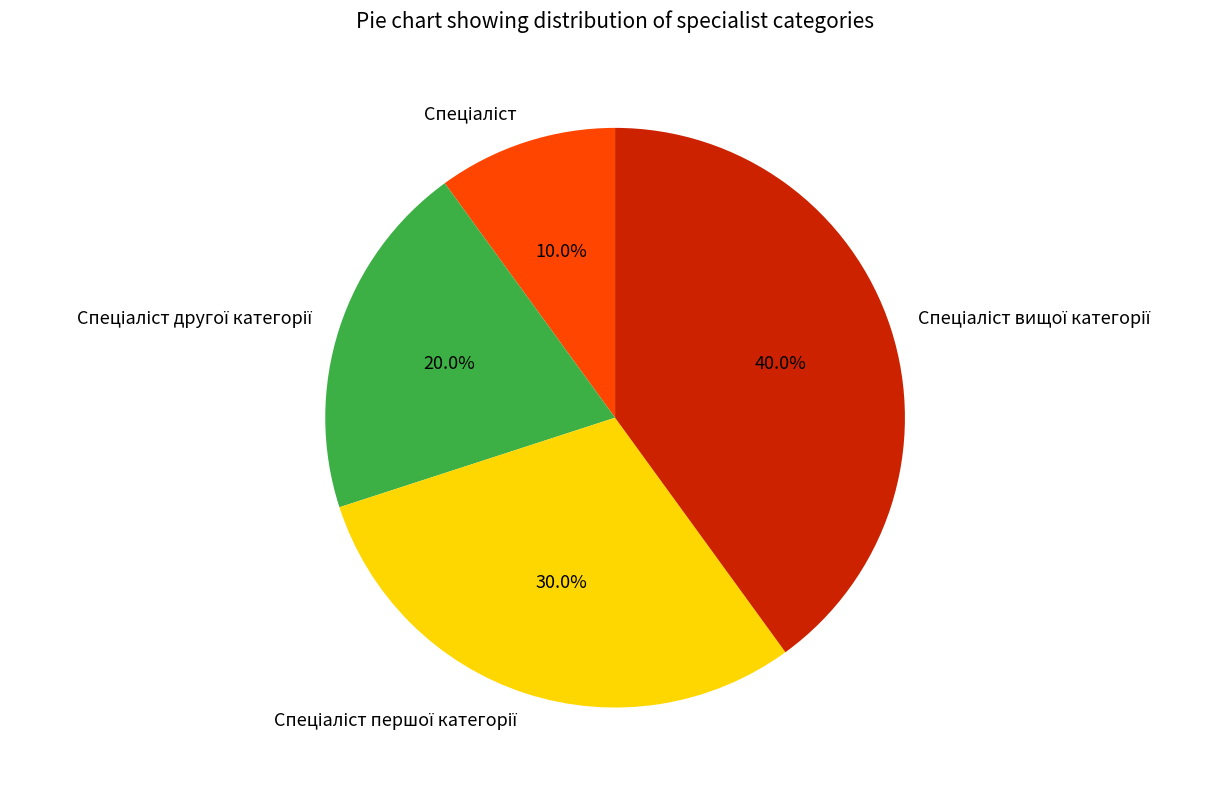

Is there a majority slice in this chart?

No